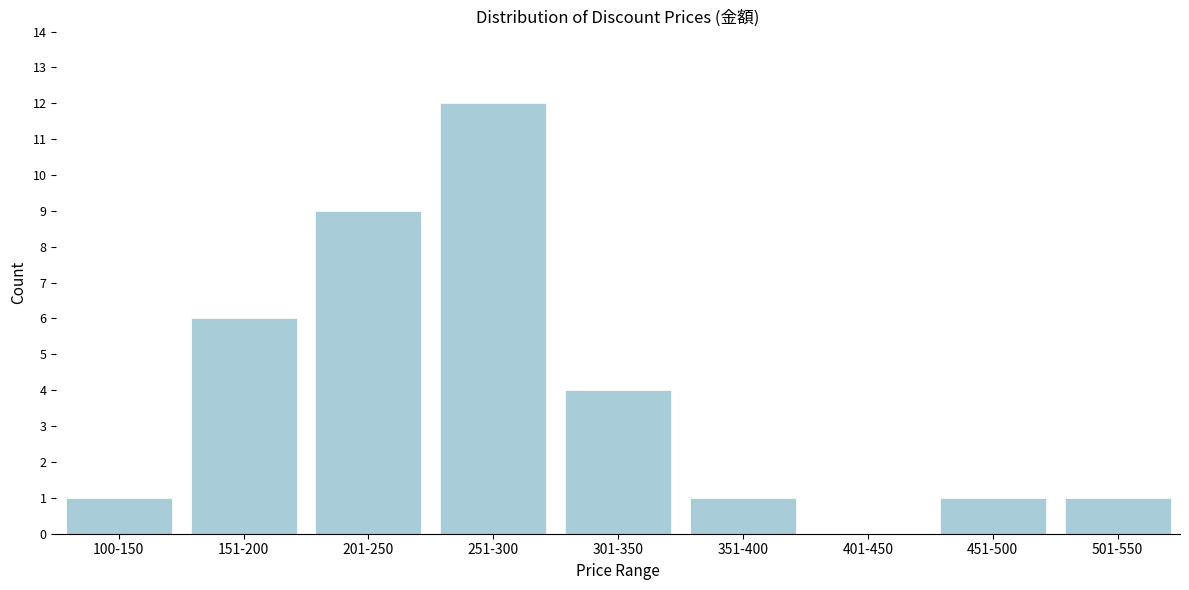

Reading right to left, list all the values displayed in this chart.

501-550=1	451-500=1	401-450=0	351-400=1	301-350=4	251-300=12	201-250=9	151-200=6	100-150=1